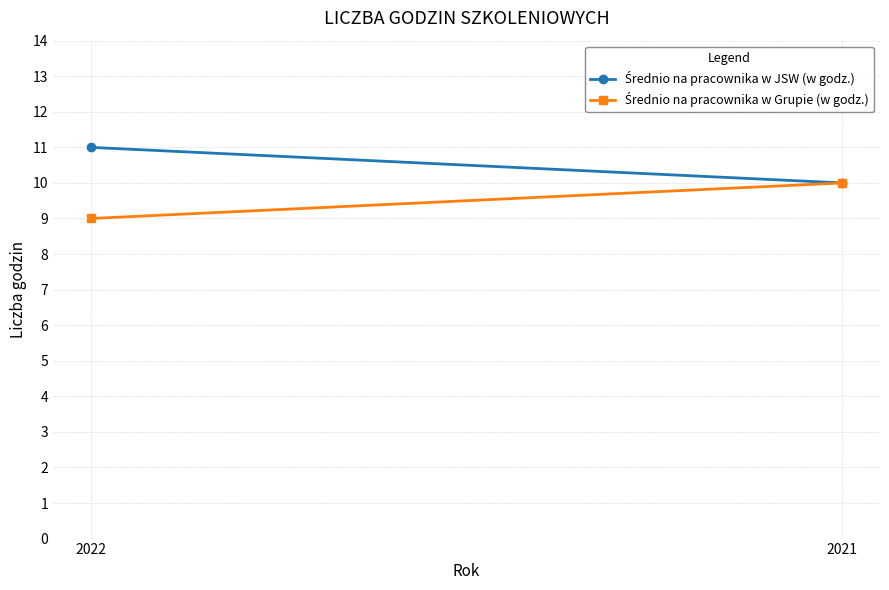

Is this an area chart (filled region under the line)?

No